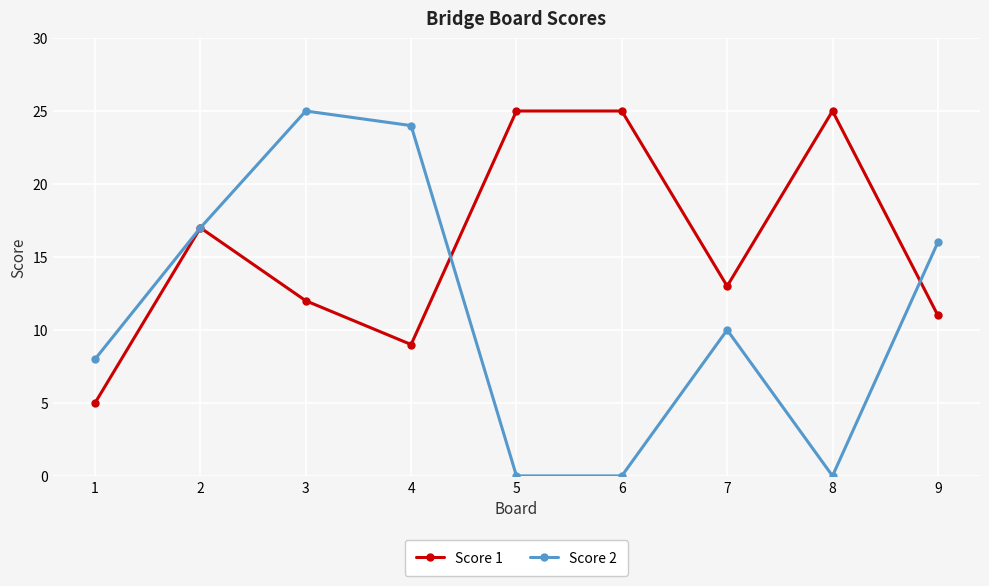

Does the chart display data point markers on the line(s)?

Yes